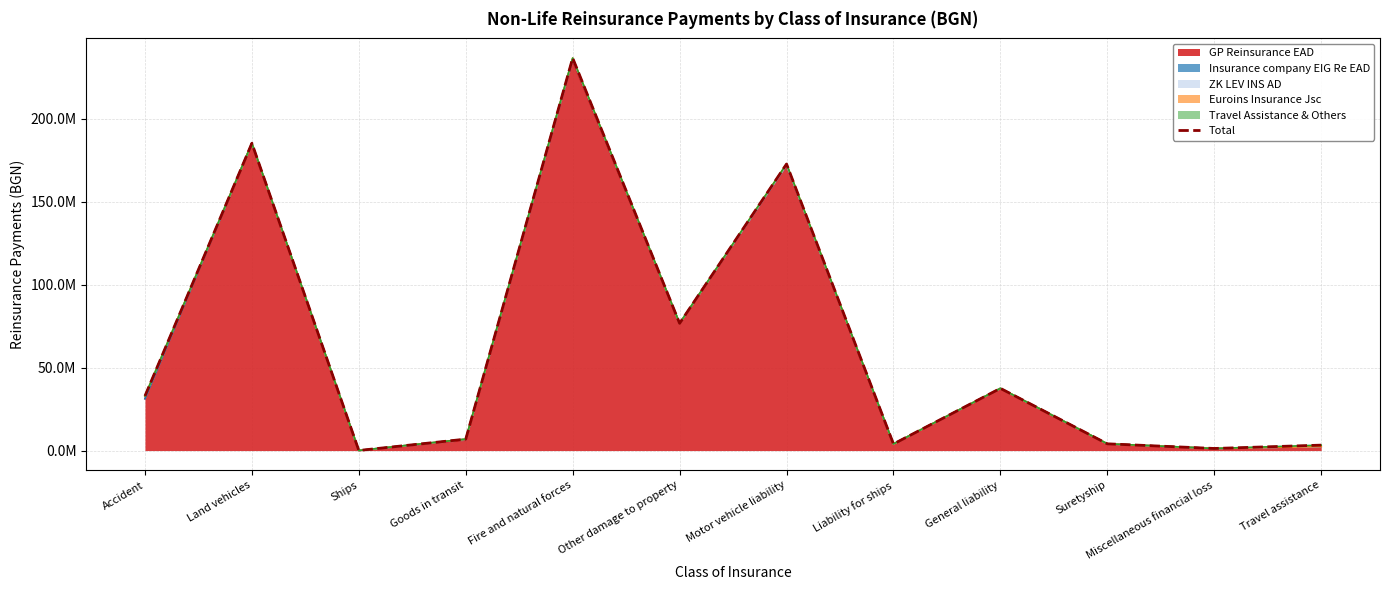

Which has a higher value, Miscellaneous financial loss or Motor vehicle liability?

Motor vehicle liability